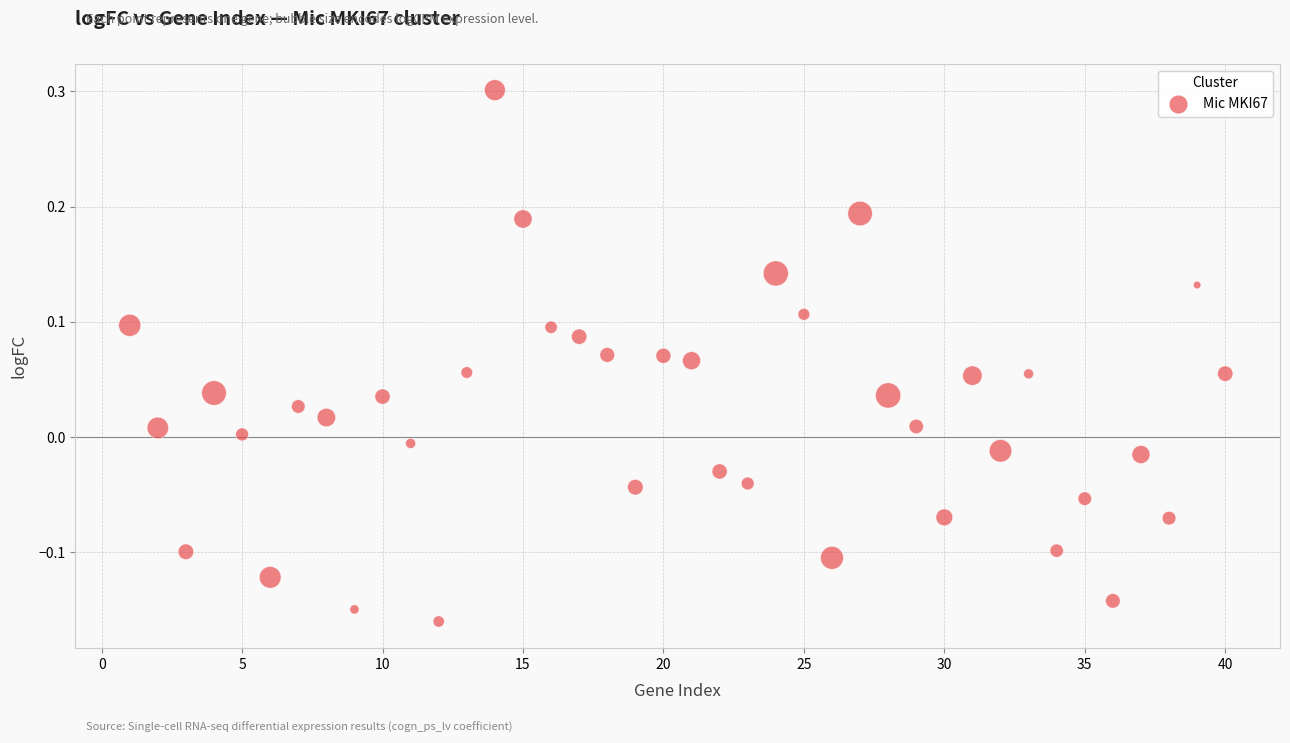

What is the range of Y values (max minus min)?

0.5